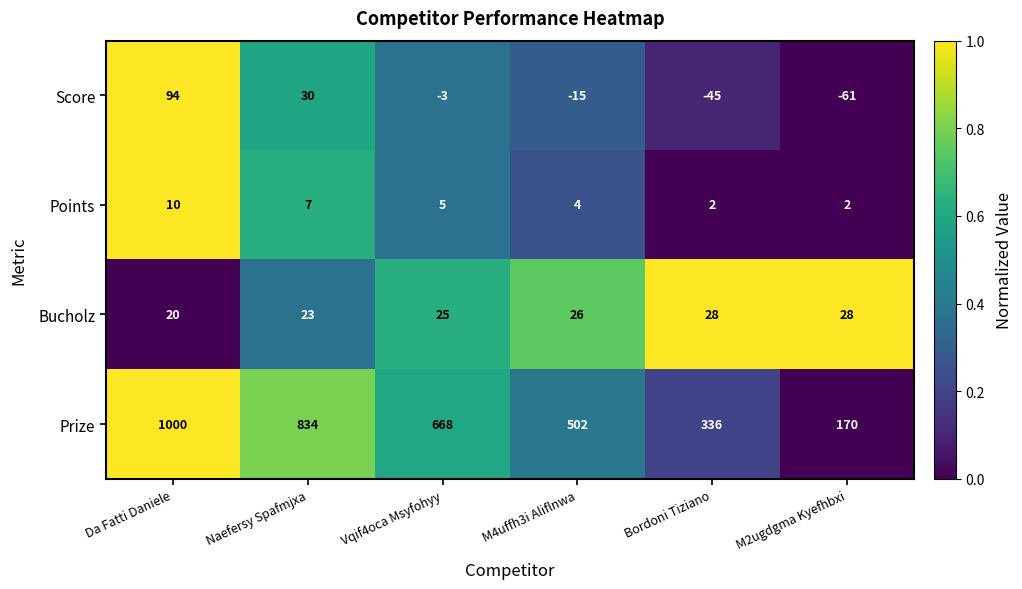

What is the difference between the highest and lowest values at M2ugdgma Kyefhbxi?

231